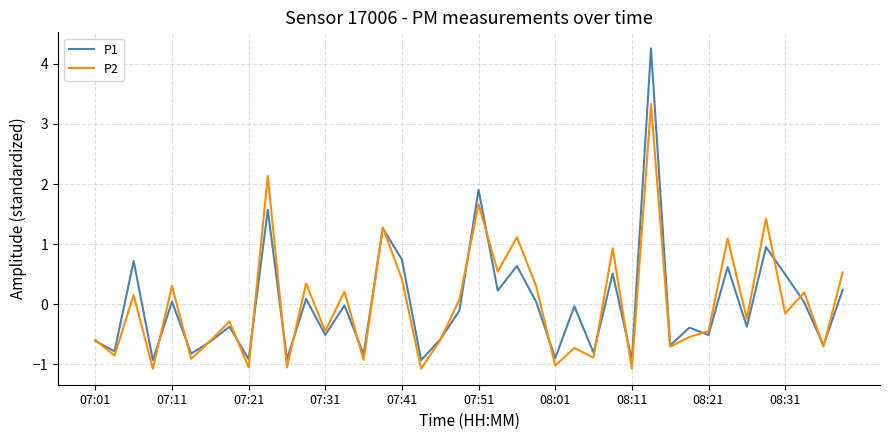

What is the highest value of the P1 series?

4.3